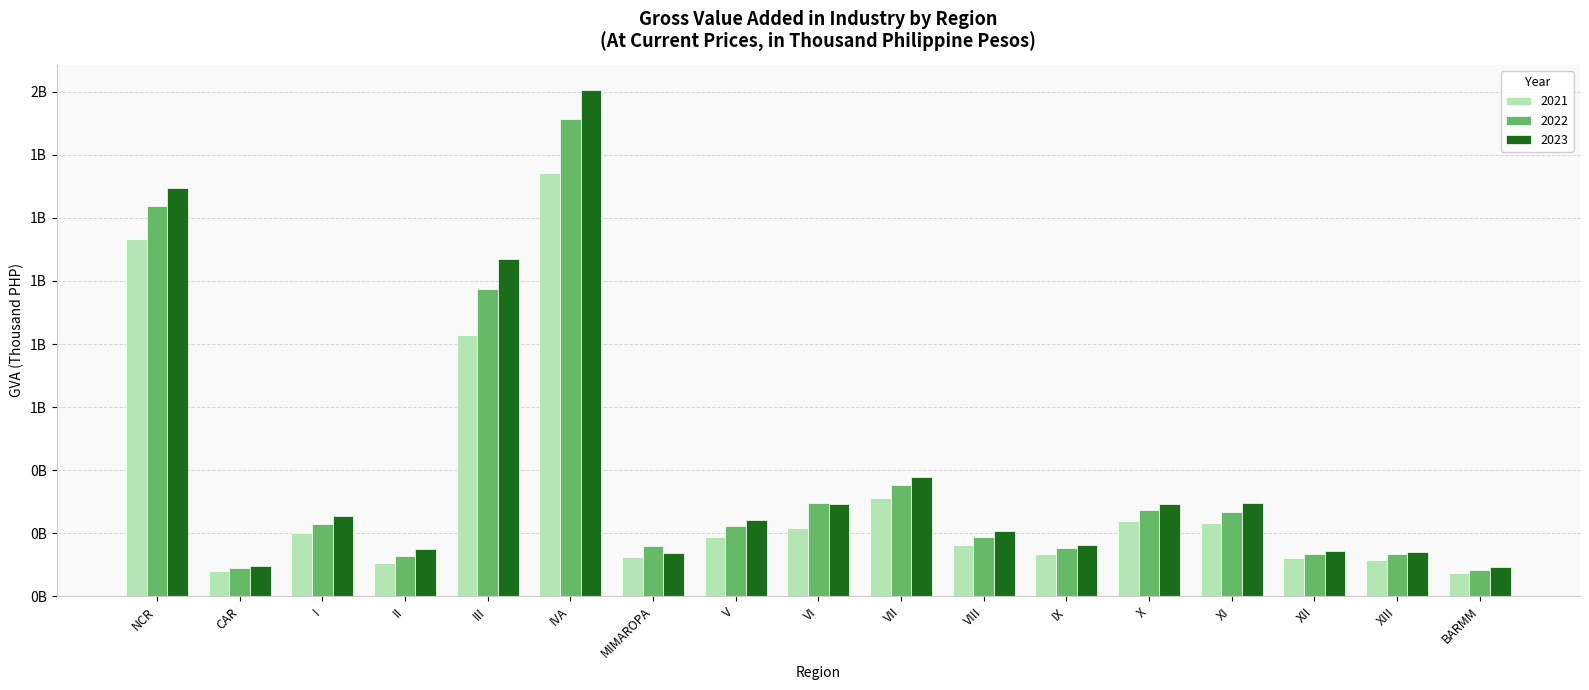

At which label is 2023 closest to 848288371?

III